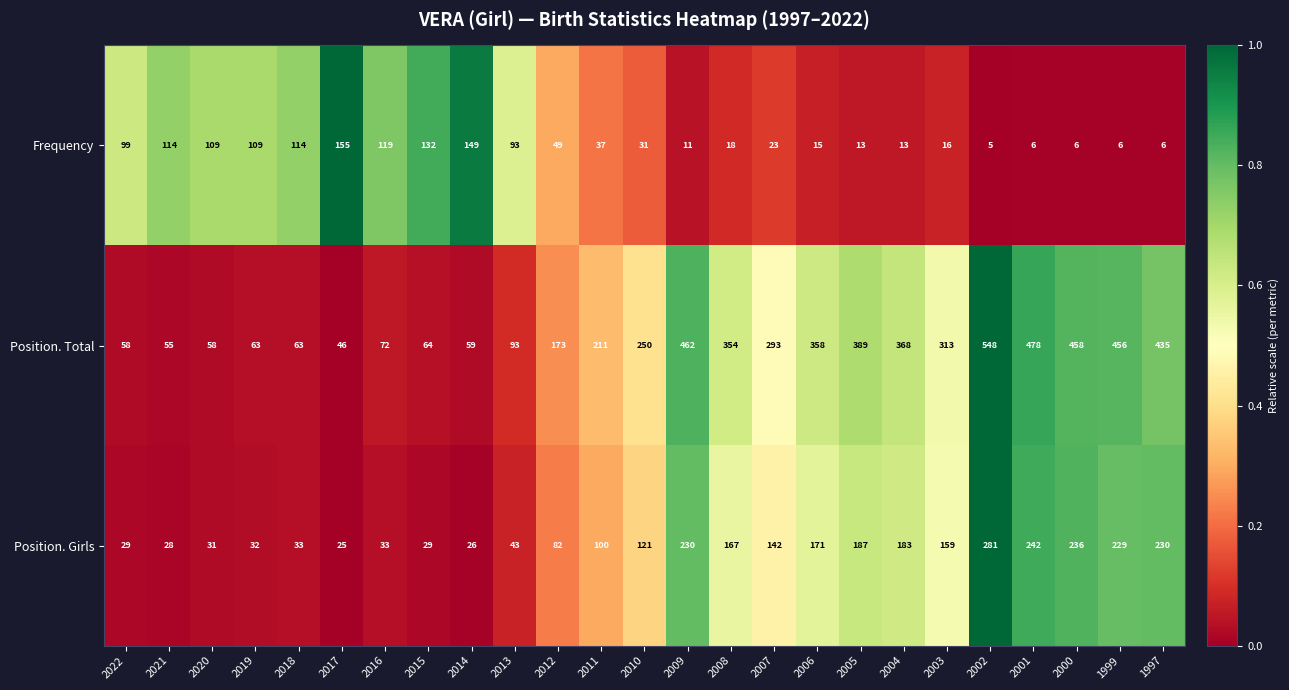

Which label corresponds to the largest value in the chart?

2002